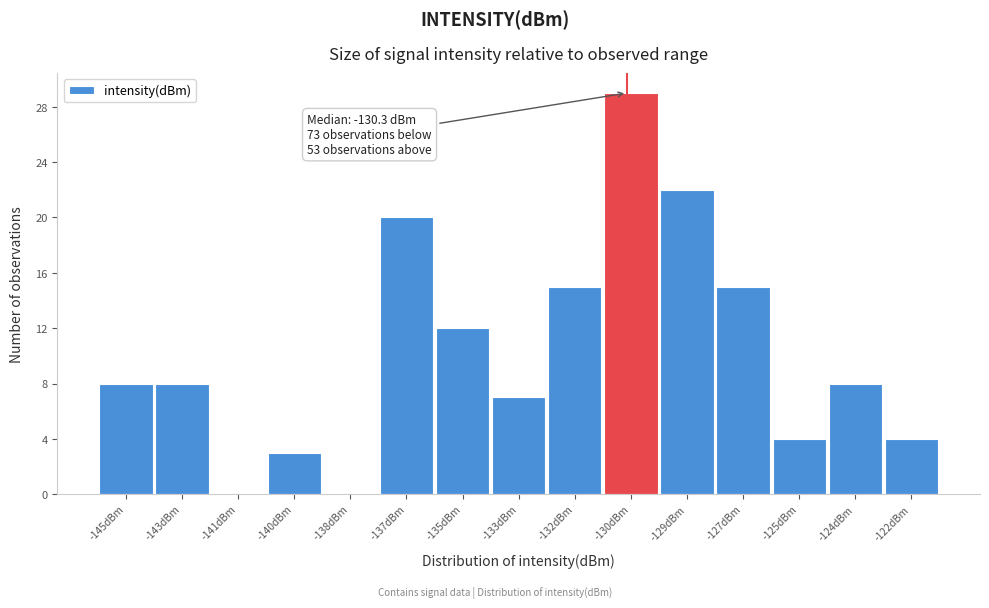

Reading left to right, what are all the values shown in this chart?

-145dBm=8	-143dBm=8	-141dBm=0	-140dBm=3	-138dBm=0	-137dBm=20	-135dBm=12	-133dBm=7	-132dBm=15	-130dBm=29	-129dBm=22	-127dBm=15	-125dBm=4	-124dBm=8	-122dBm=4